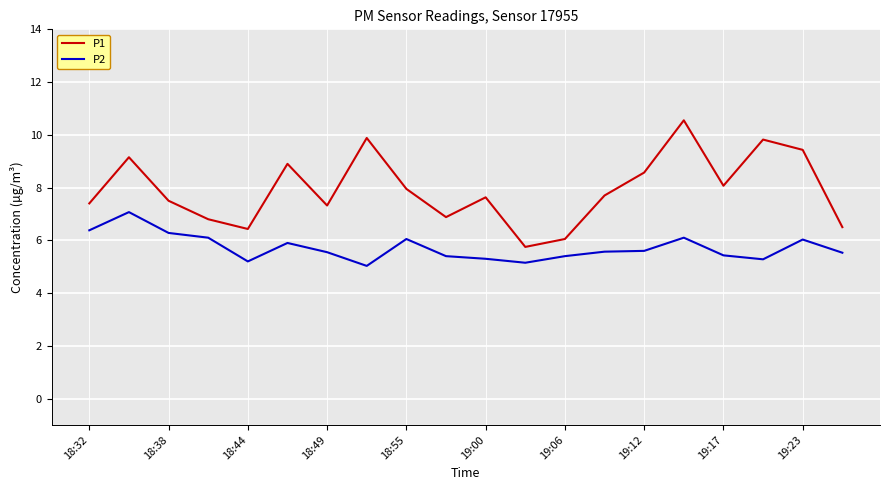

List the series in order of their peak value, lowest first.

P2, P1